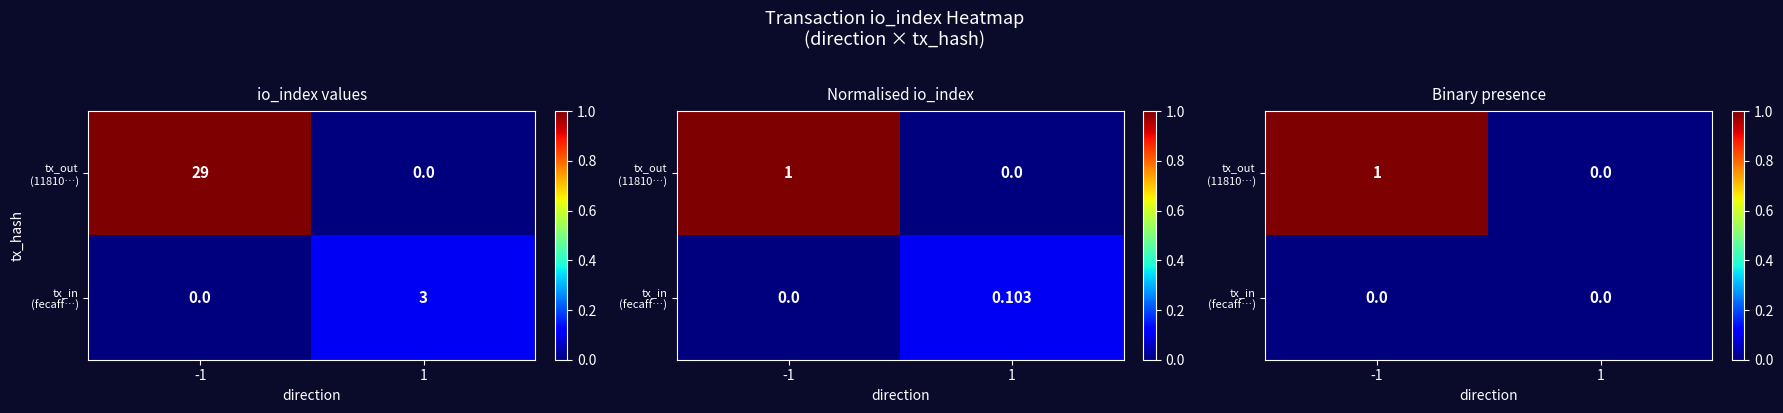

How many series are shown in this chart?

2